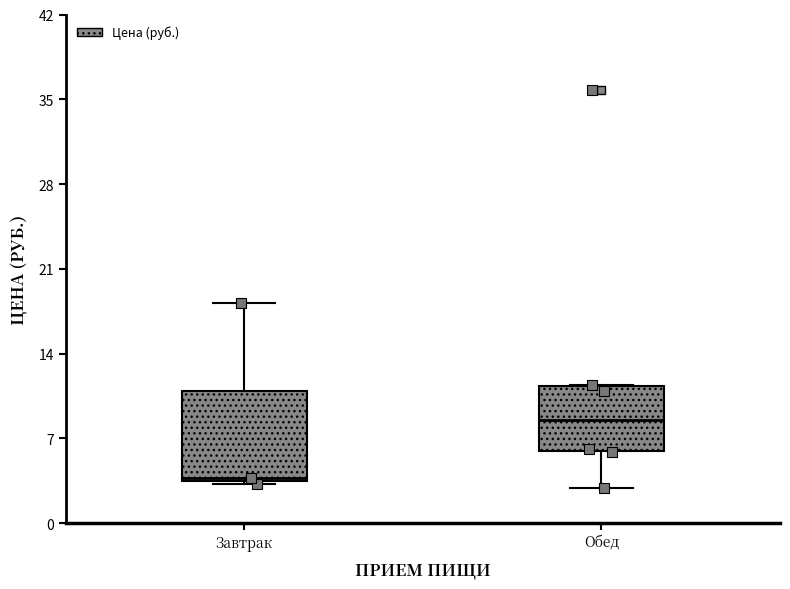

Where does the median line of the box for Обед sit on the y-axis? The values are not printed on the chart, so give them approximately, as read against the axis.

9